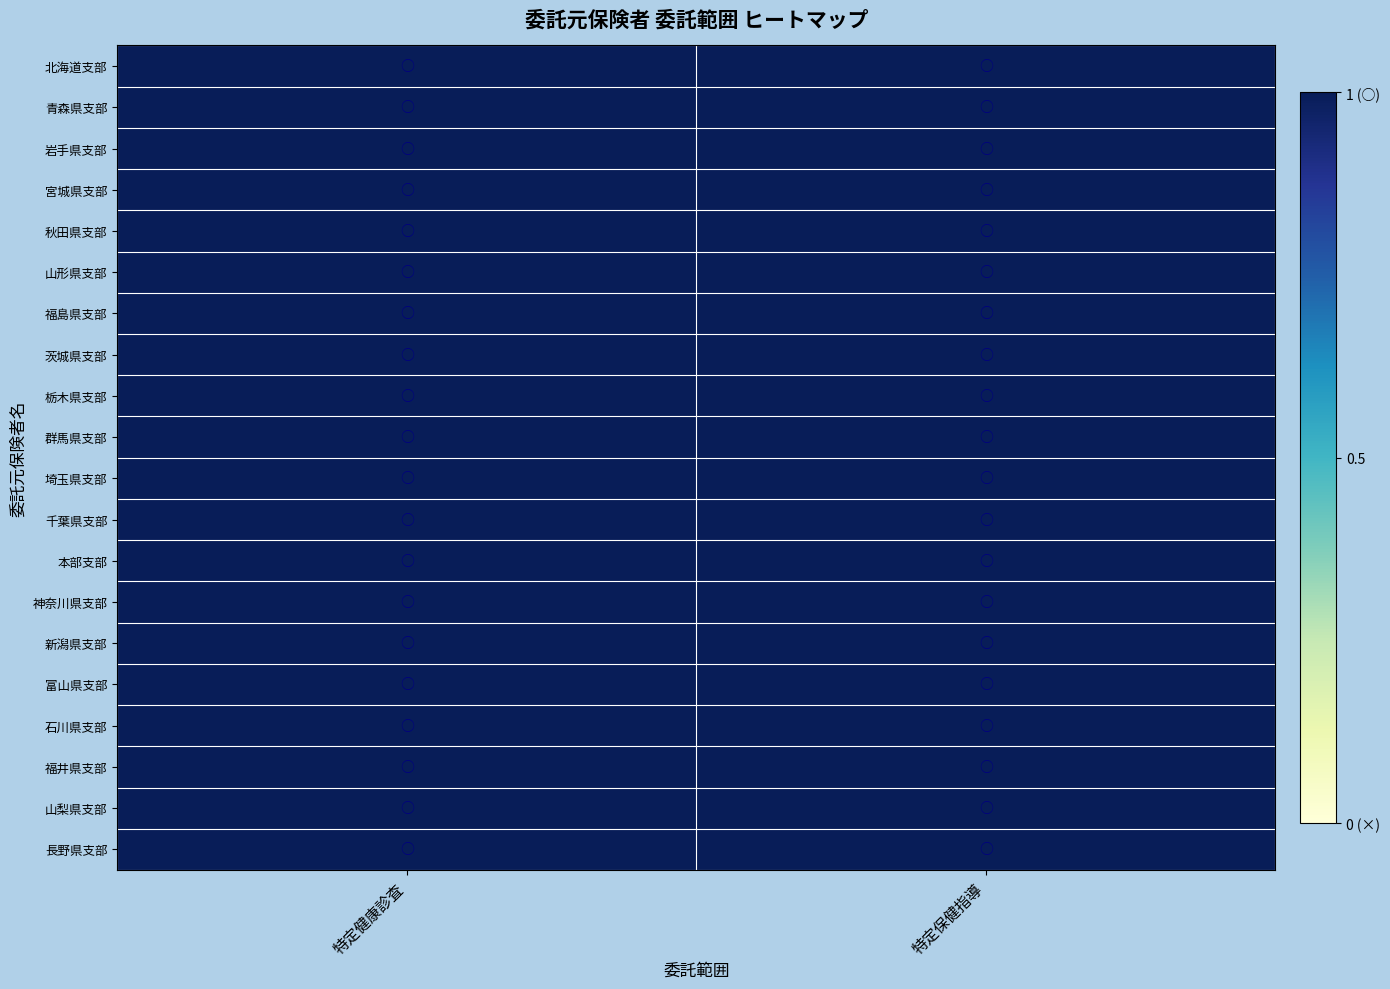

Between 8 and 7, which is larger?

8